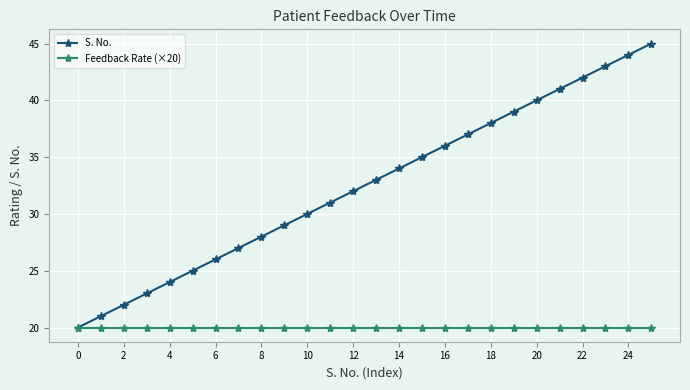

What is the smallest value displayed?

20